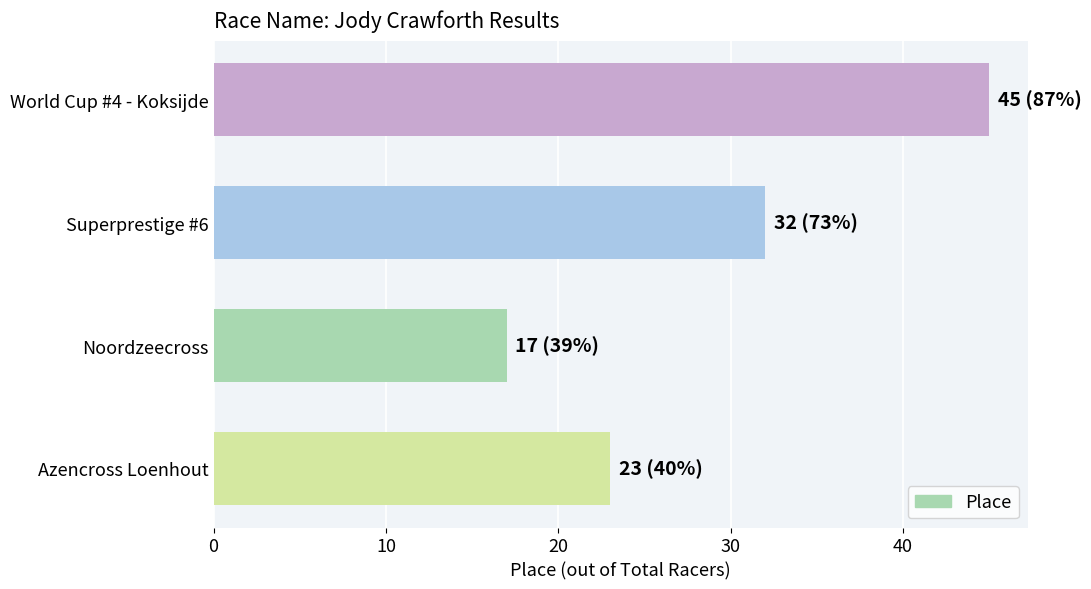

What is the change in value from Azencross Loenhout to Superprestige #6?

+9